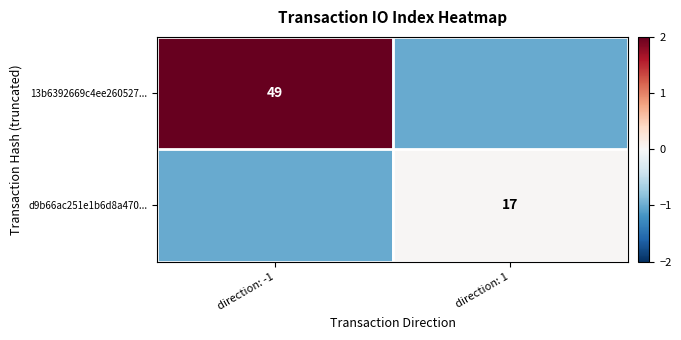

Is the value of d9b66ac251e1b6d8a470... at direction: 1 greater than the value of 13b6392669c4ee260527... at direction: -1?

No